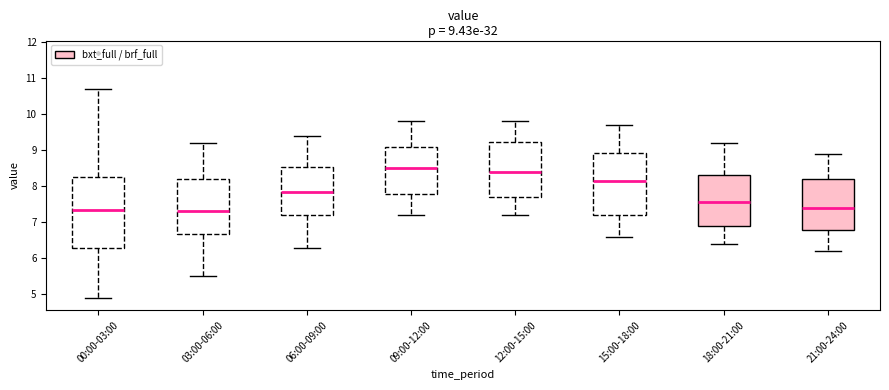

Which box is the tallest, from its lower edge to its upper edge?

00:00-03:00